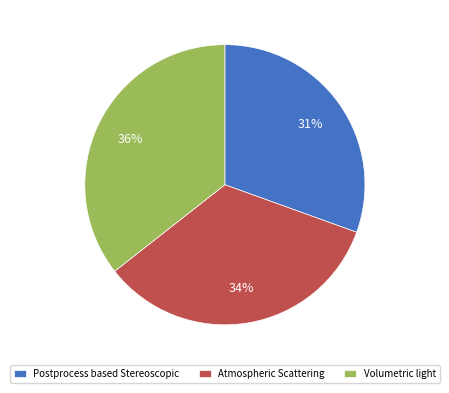

Does any single category account for the majority?

No